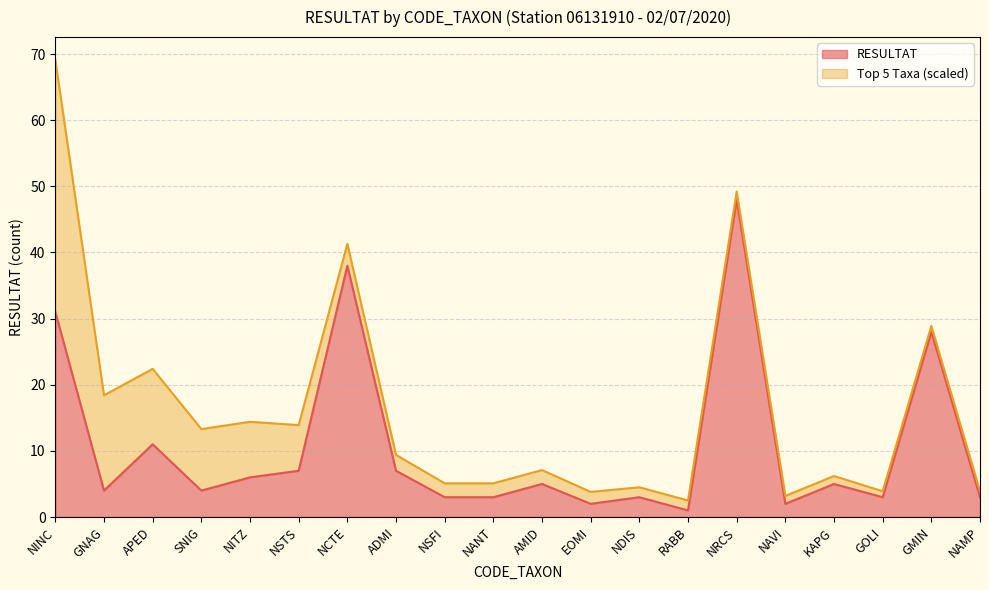

True or false: the data has more than 0 interior local peaks.

True